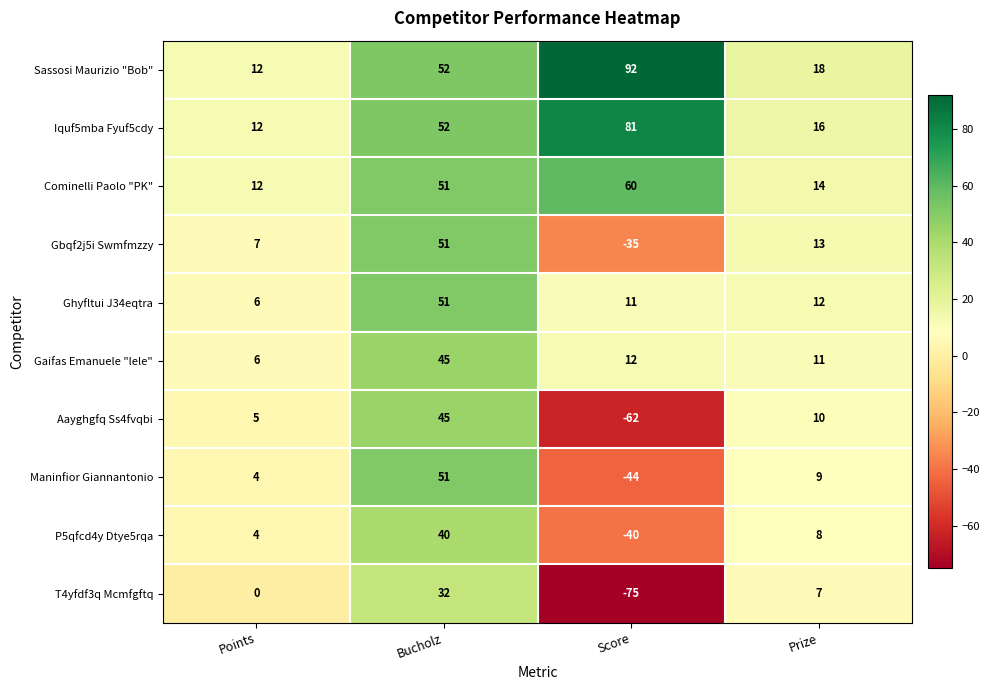

How many series are shown in this chart?

10